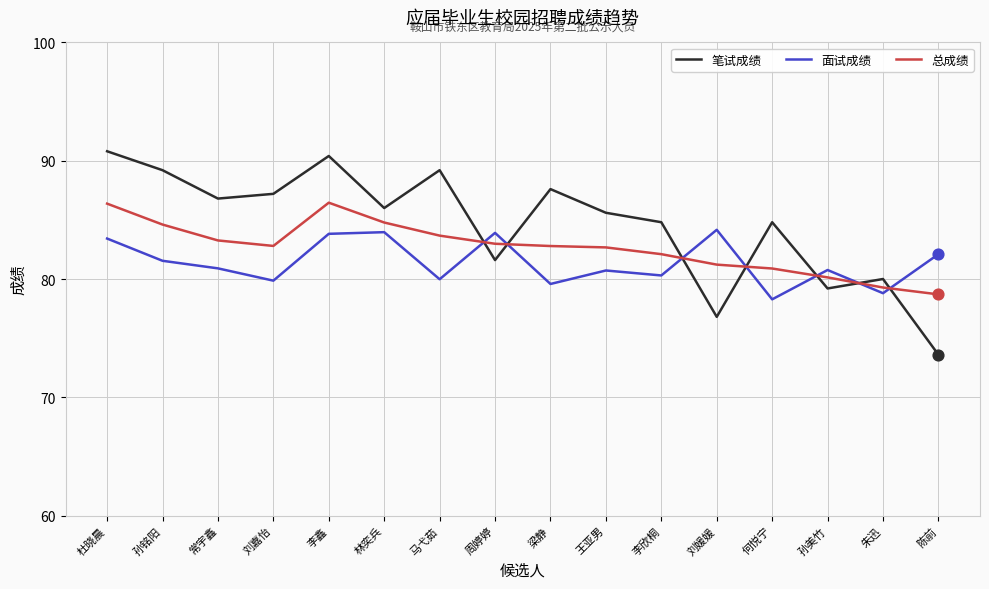

Which series has the widest spread of values?

笔试成绩